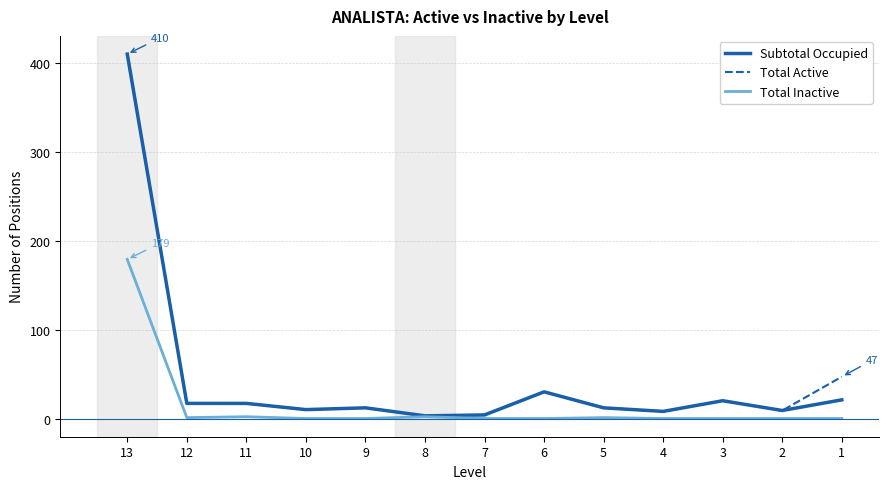

Does the chart display data point markers on the line(s)?

No